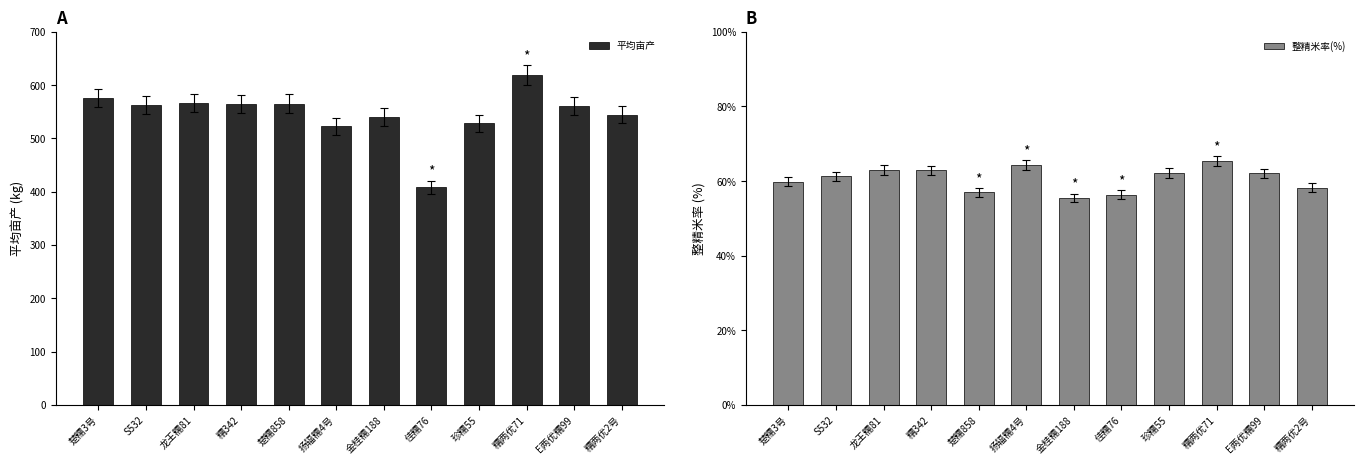

Reading left to right, transcribe all the data shown in this chart.

平均亩产: 楚糯3号=575.6	S532=563.3	龙王糯81=567.1	糯342=563.8	楚糯858=565.6	扬辐糯4号=522.6	金桂糯188=540.4	佳糯76=408.7	珍糯55=528.5	糯两优71=619.0	E两优糯99=561.2	糯两优2号=544.4
整精米率(%): 楚糯3号=59.8	S532=61.3	龙王糯81=63.0	糯342=62.9	楚糯858=57.0	扬辐糯4号=64.3	金桂糯188=55.5	佳糯76=56.4	珍糯55=62.2	糯两优71=65.3	E两优糯99=62.1	糯两优2号=58.2